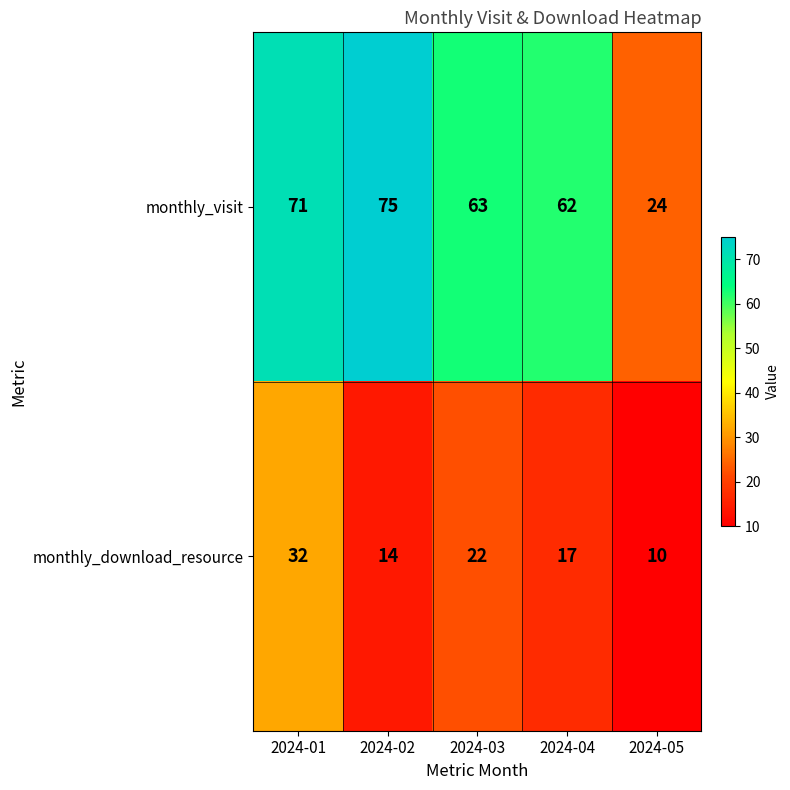

At which category is the sum across all series the highest?

2024-01